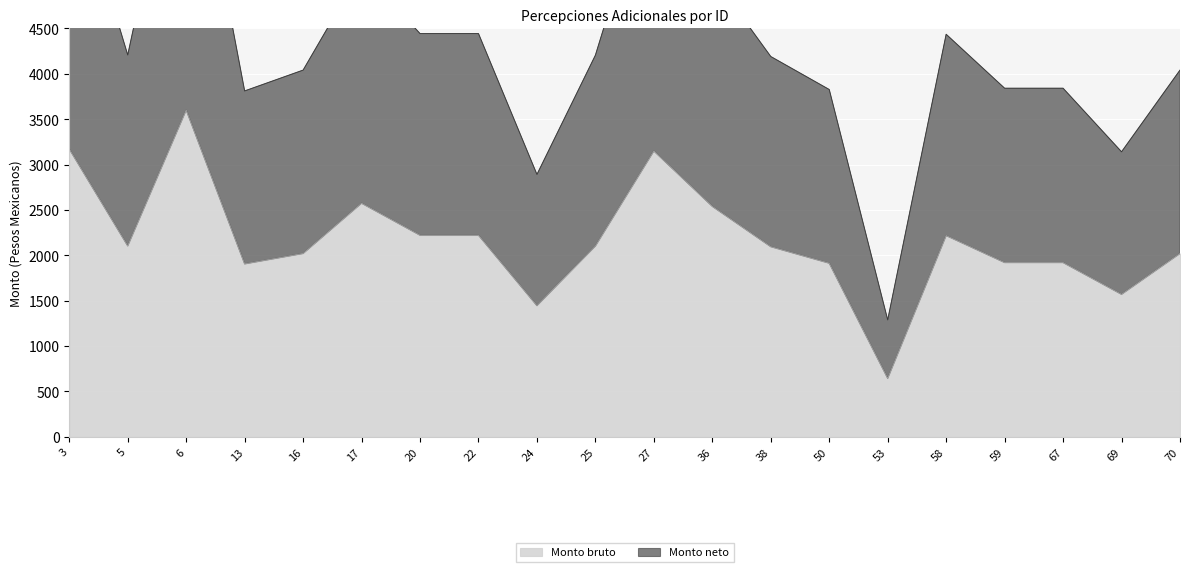

True or false: Monto bruto and Monto neto intersect in this chart.

False